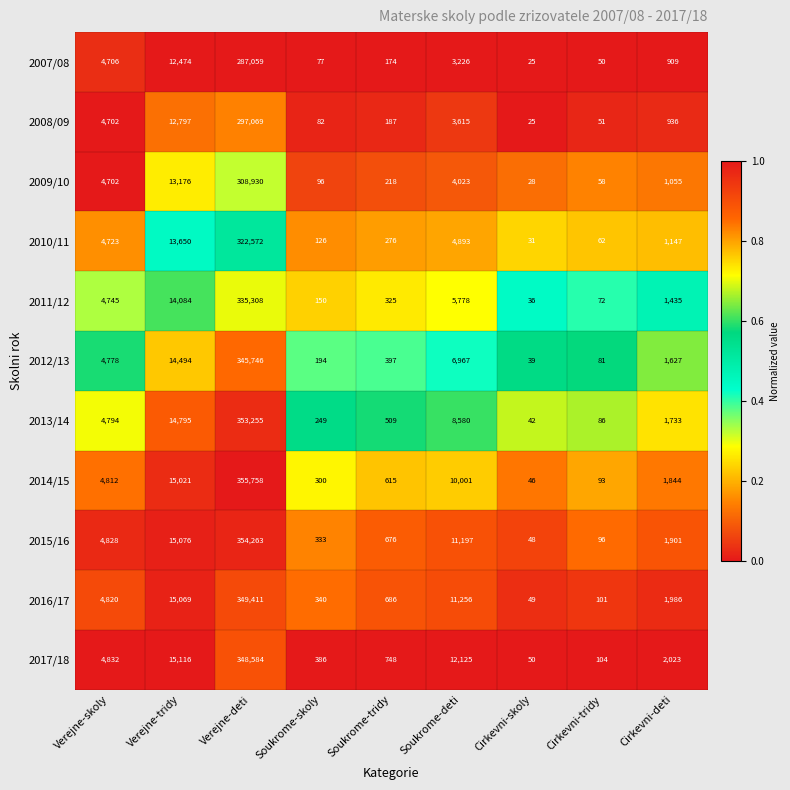

Which label corresponds to the smallest value in the chart?

Cirkevni-skoly